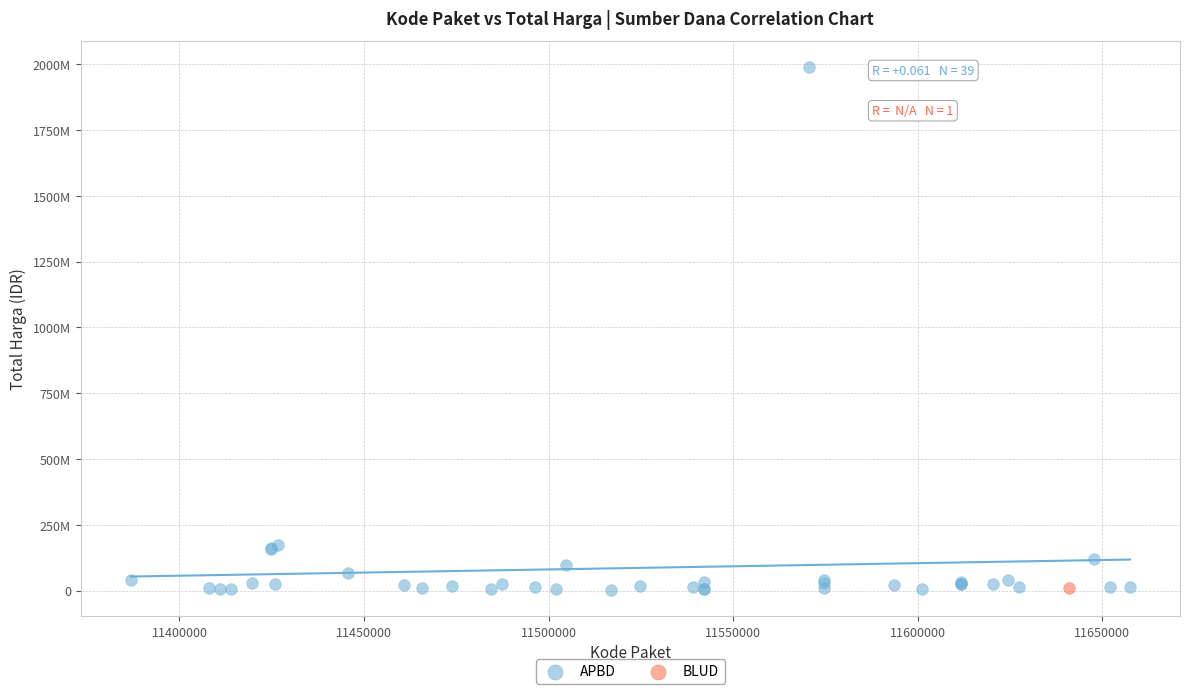

What are all the series names shown in the legend?

APBD, BLUD